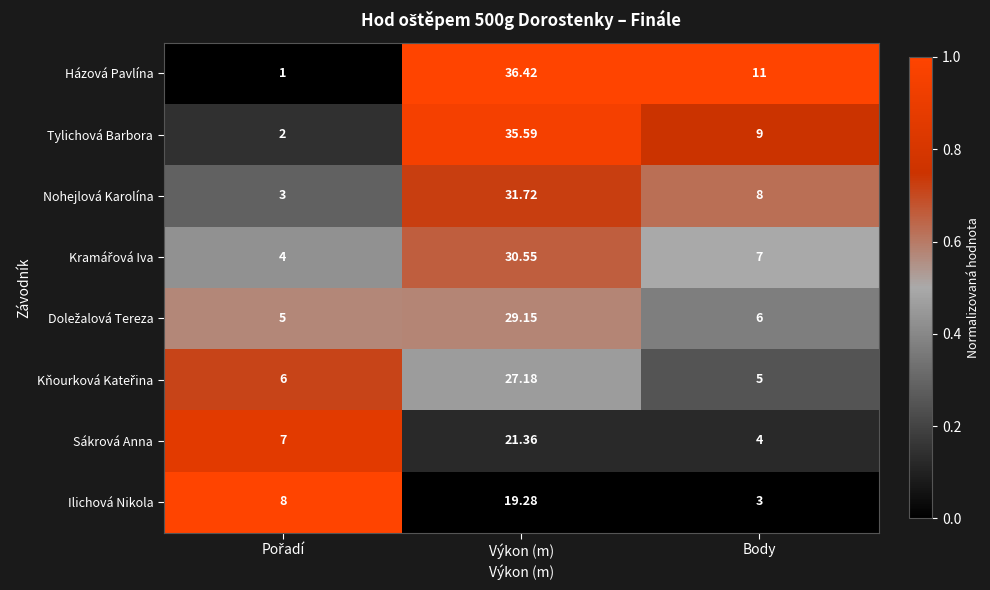

Count the number of categories in the chart.

3